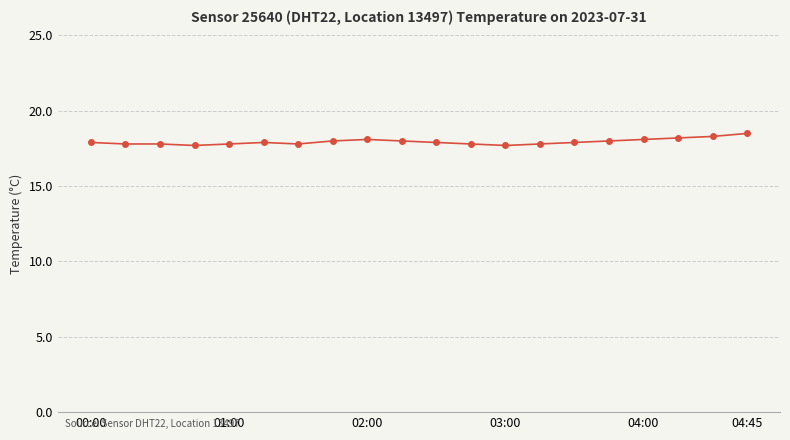

What is the value of the 9th point from the left?

18.1